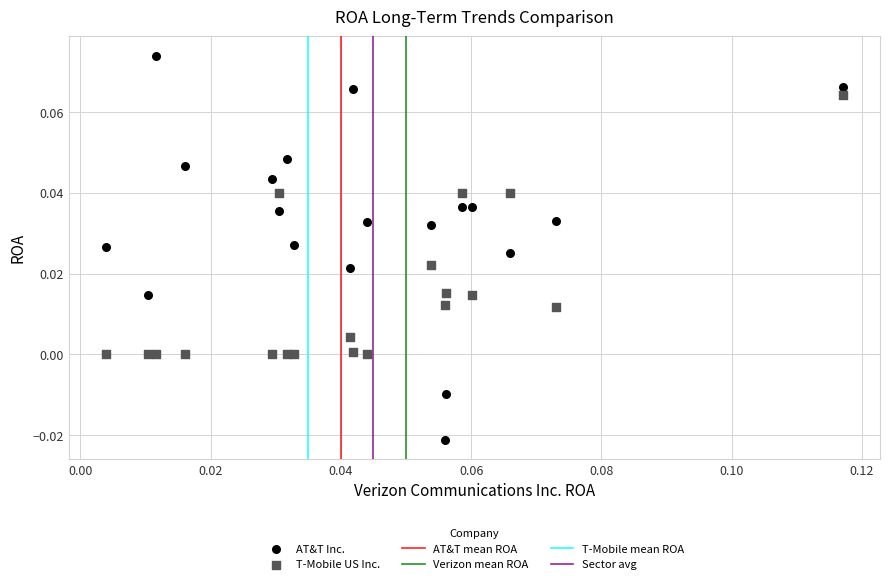

Which series contains the highest Y value?

AT&T Inc.